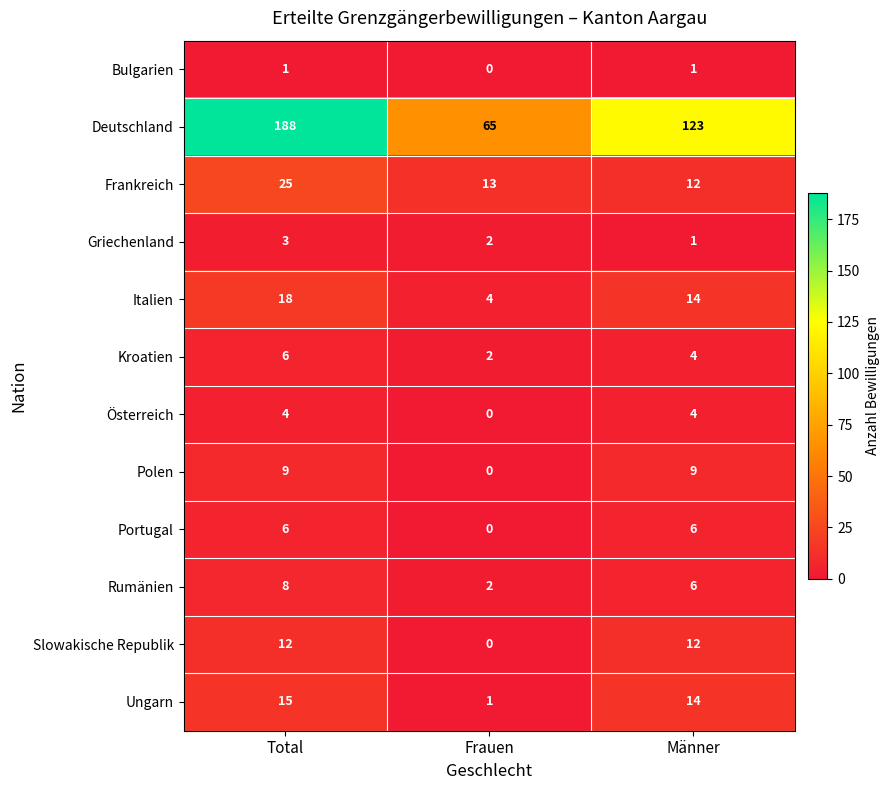

What is the total value across all series at Frauen?

89